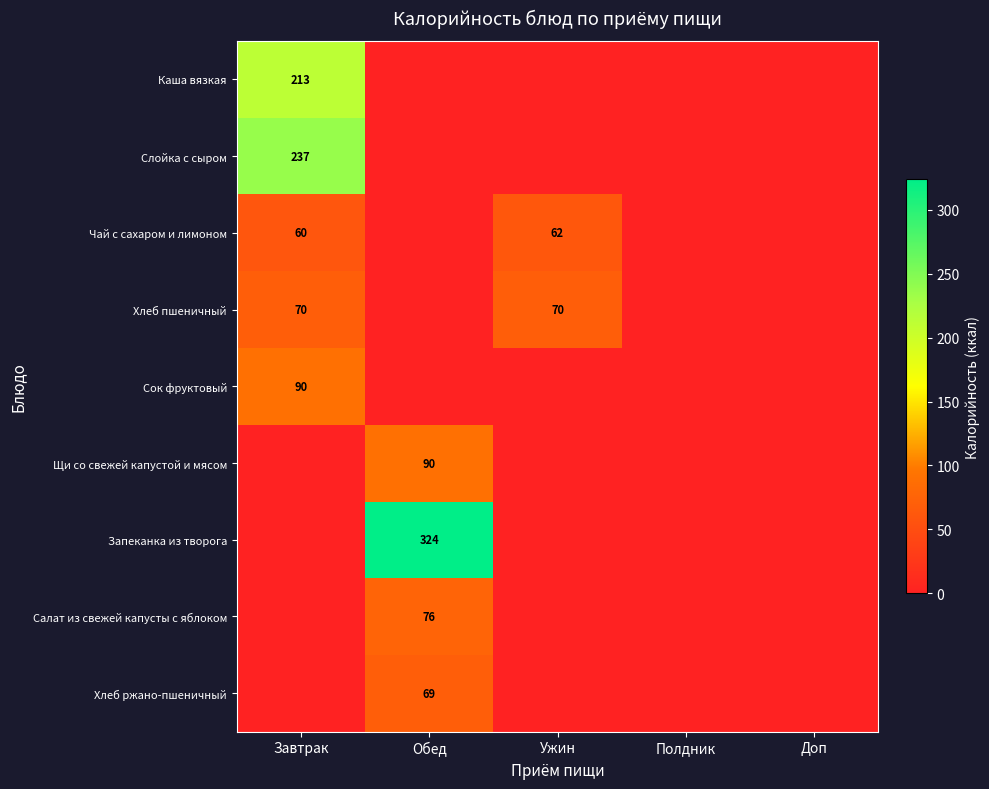

Is the value of Слойка с сыром at Завтрак greater than the value of Сок фруктовый at Завтрак?

Yes